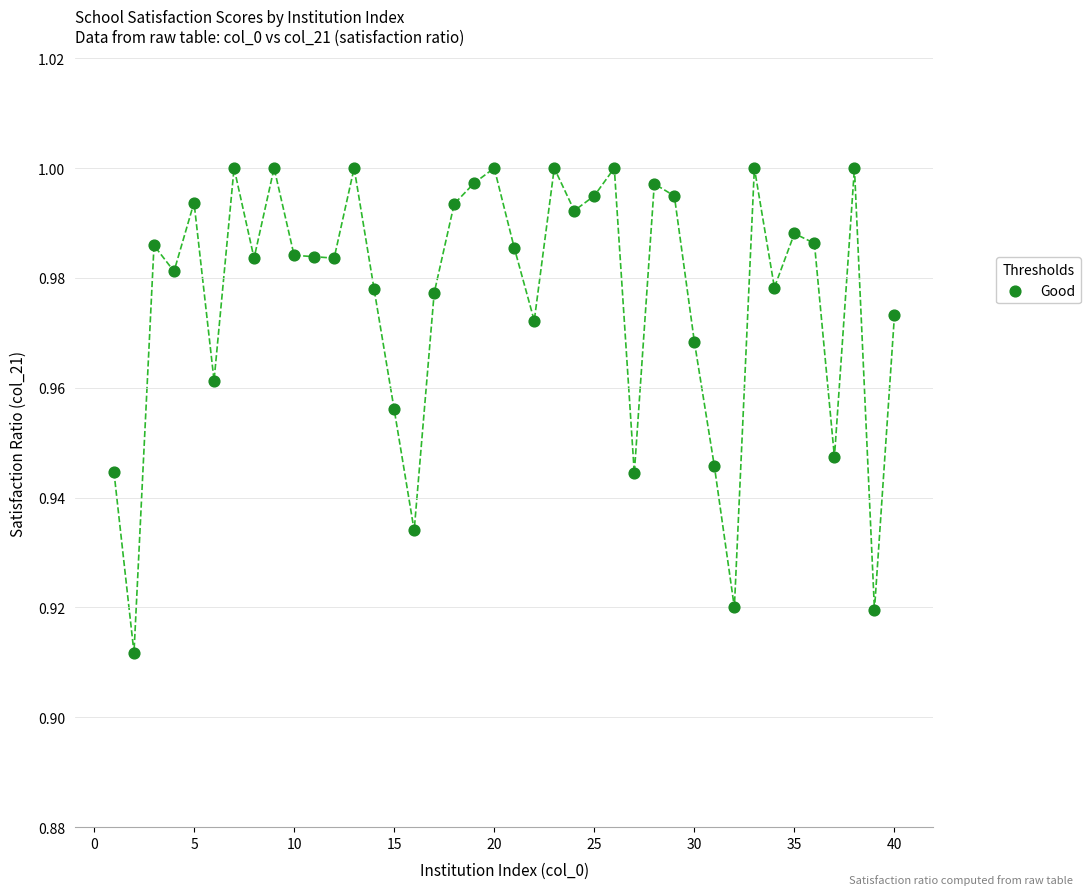

What is the range of X values (max minus min)?

39.0